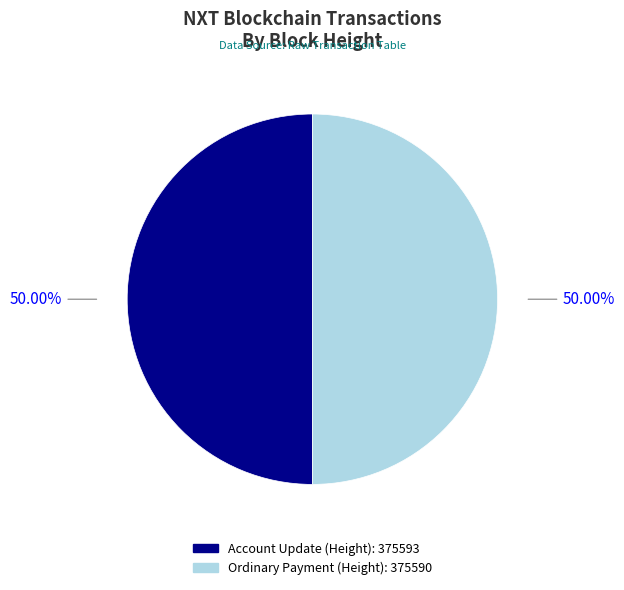

Rank the categories by value from lowest to highest.

375590, 375593